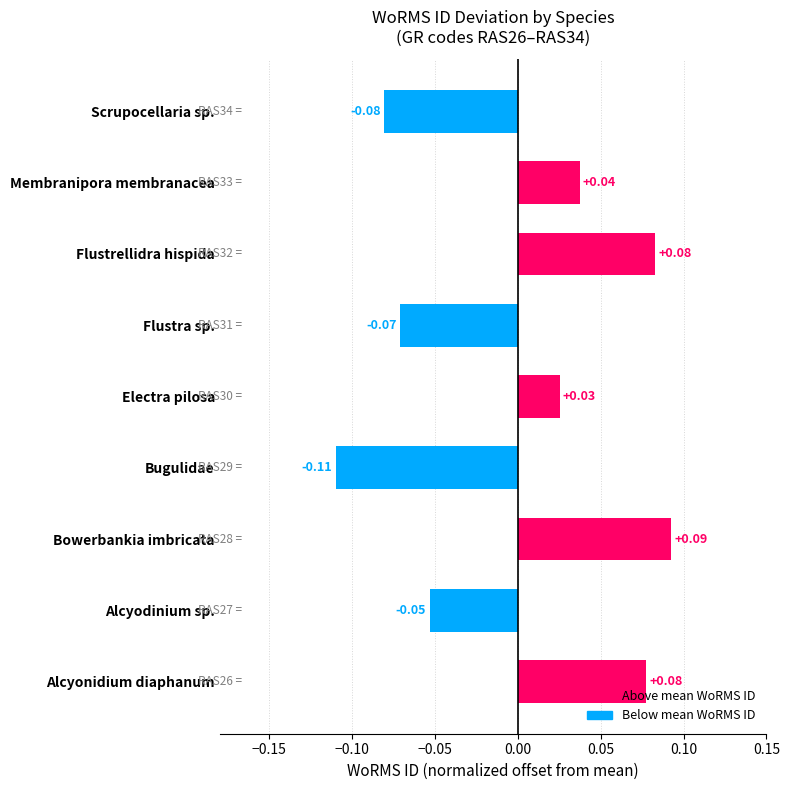

At which label is the value closest to 0?

Electra pilosa